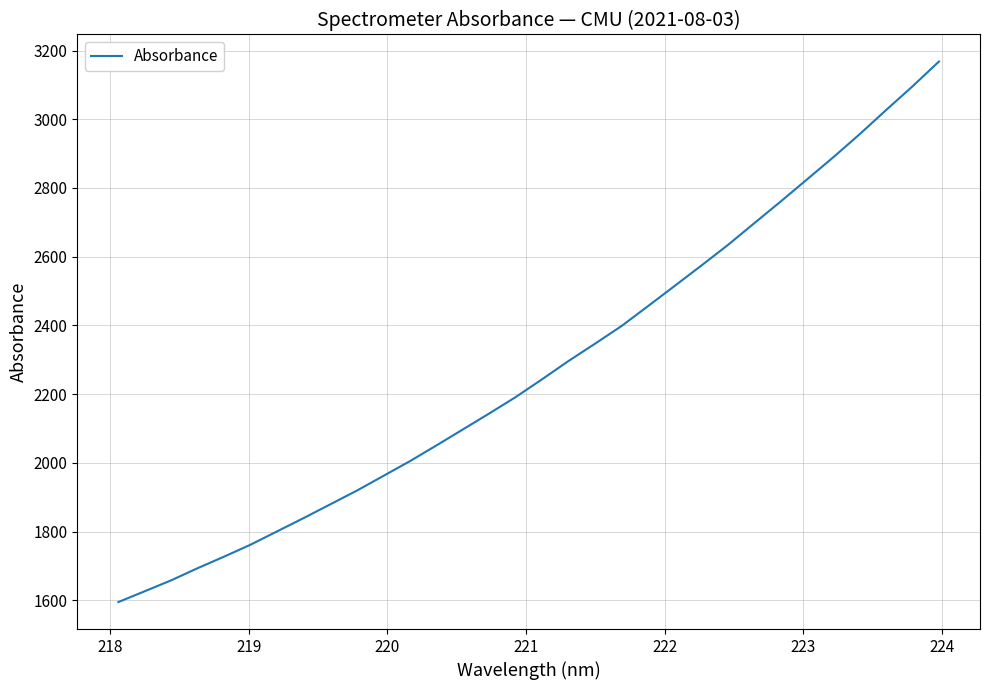

What is the difference between the maximum and minimum values?

1572.9